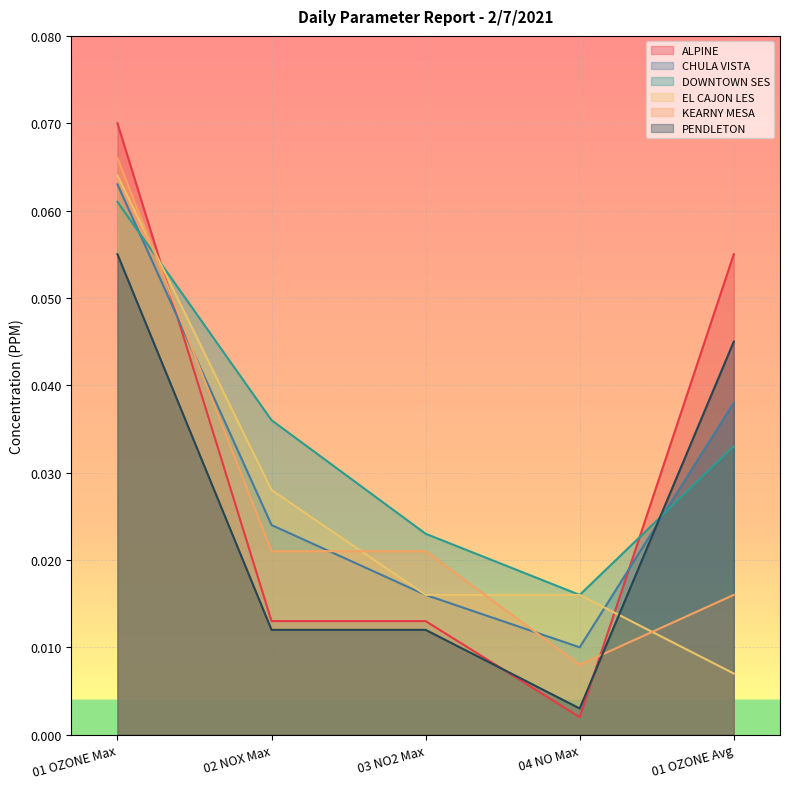

At which label is PENDLETON closest to 0?

04 NO Max